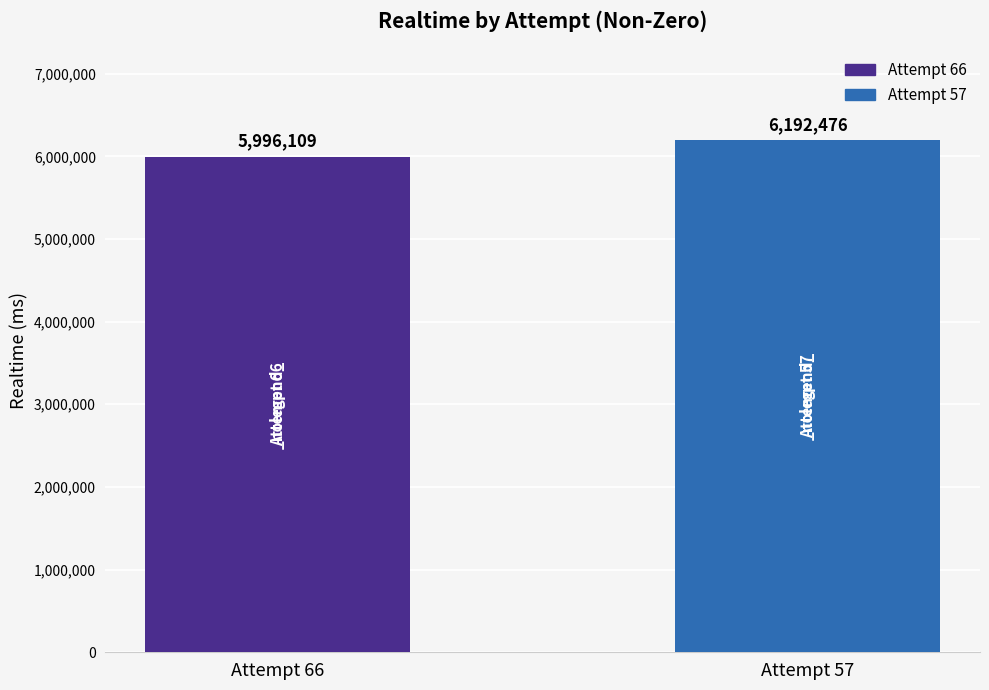

How many values are between 5996109 and 6192476?

2